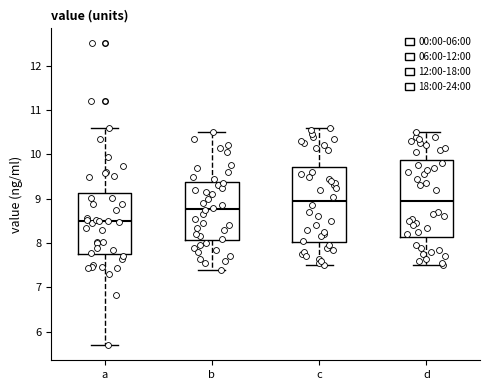

Reading left to right, read every box against the y-axis: the position of its median line, the range the box covers, and the ends of its whiskers. The values are not printed on the chart, so give them approximately, as read against the axis.

a: median 8.5, box 7.8 to 9.1, whiskers 5.7 to 10.6
b: median 8.8, box 8.1 to 9.4, whiskers 7.4 to 10.5
c: median 9.0, box 8.0 to 9.7, whiskers 7.5 to 10.6
d: median 9.0, box 8.1 to 9.9, whiskers 7.5 to 10.5